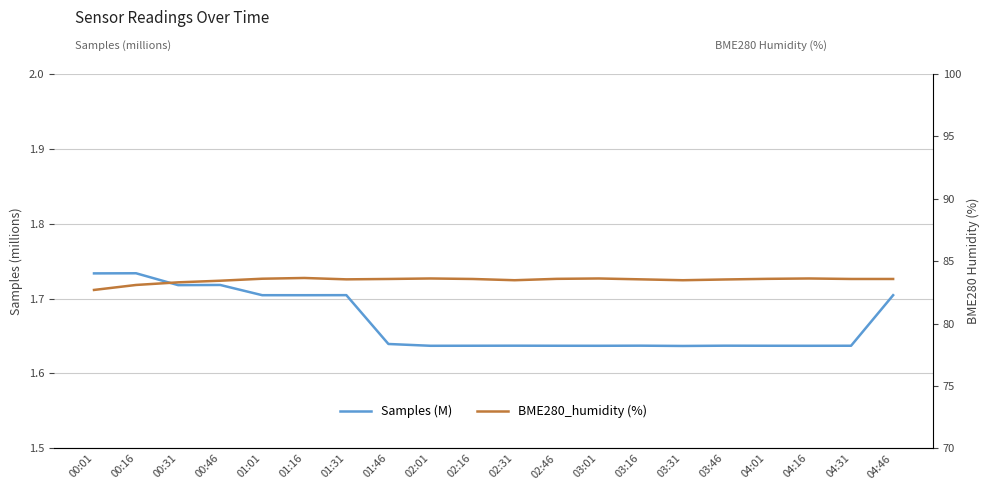

True or false: BME280_humidity (%) and Samples (M) cross at least once.

False